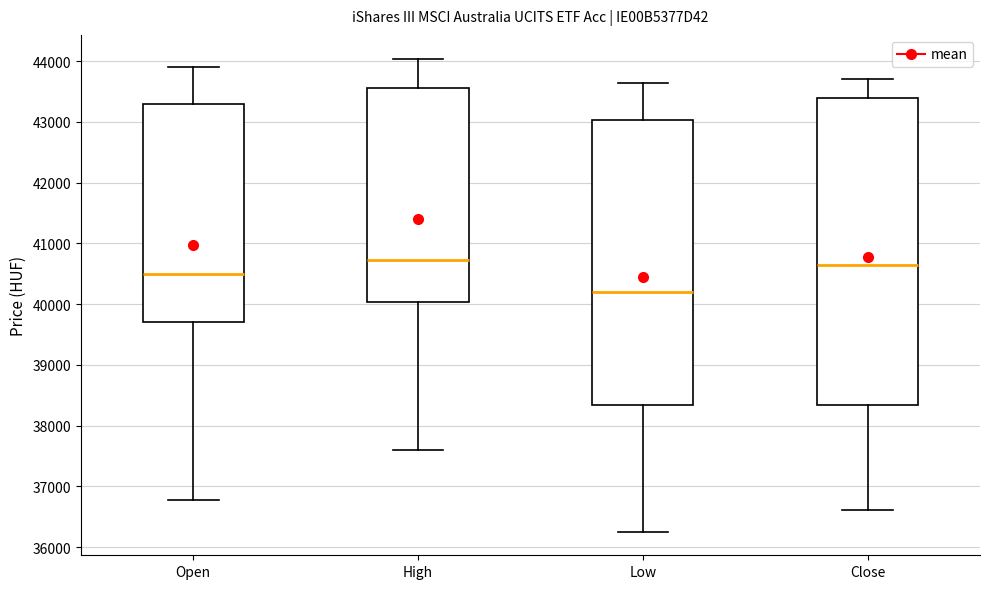

Which box is the tallest, from its lower edge to its upper edge?

Close